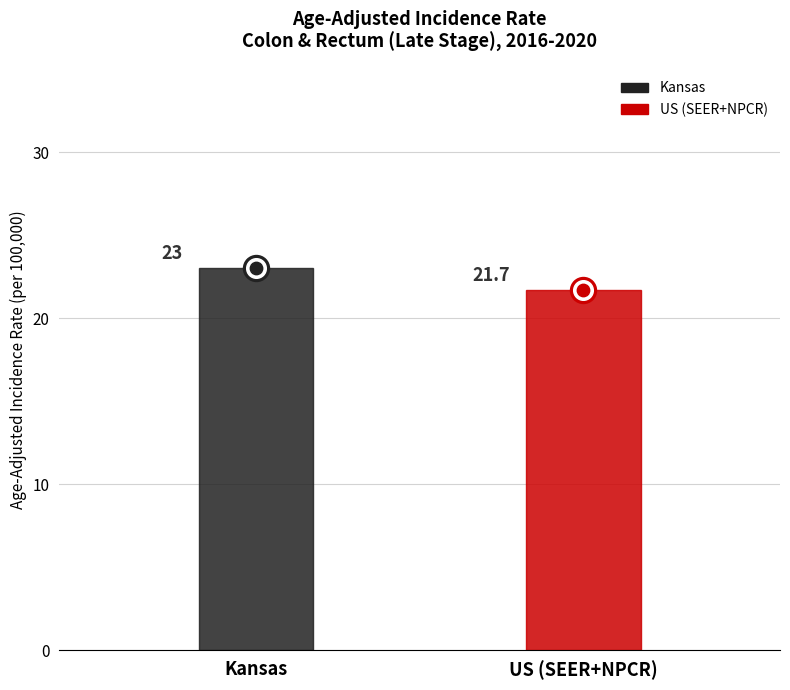

What is the change in value from Kansas to US (SEER+NPCR)?

-1.3